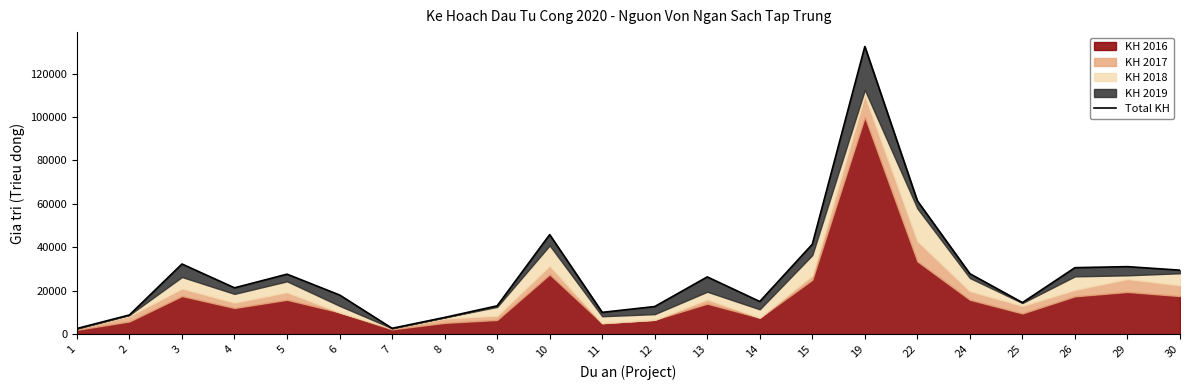

Where is the first local maximum?

3